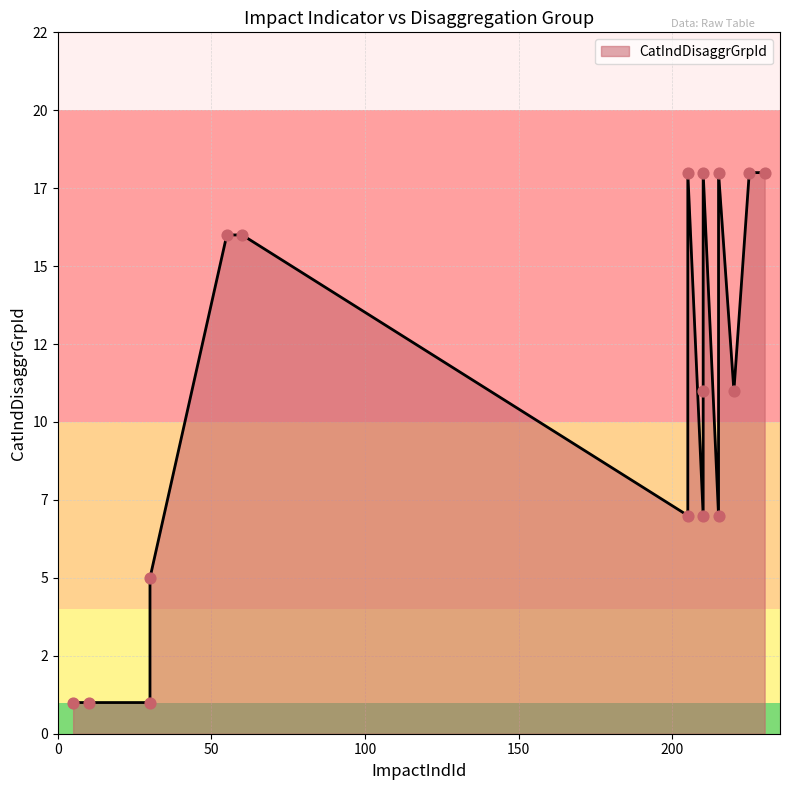

Between 210 and 230, which is larger?

210